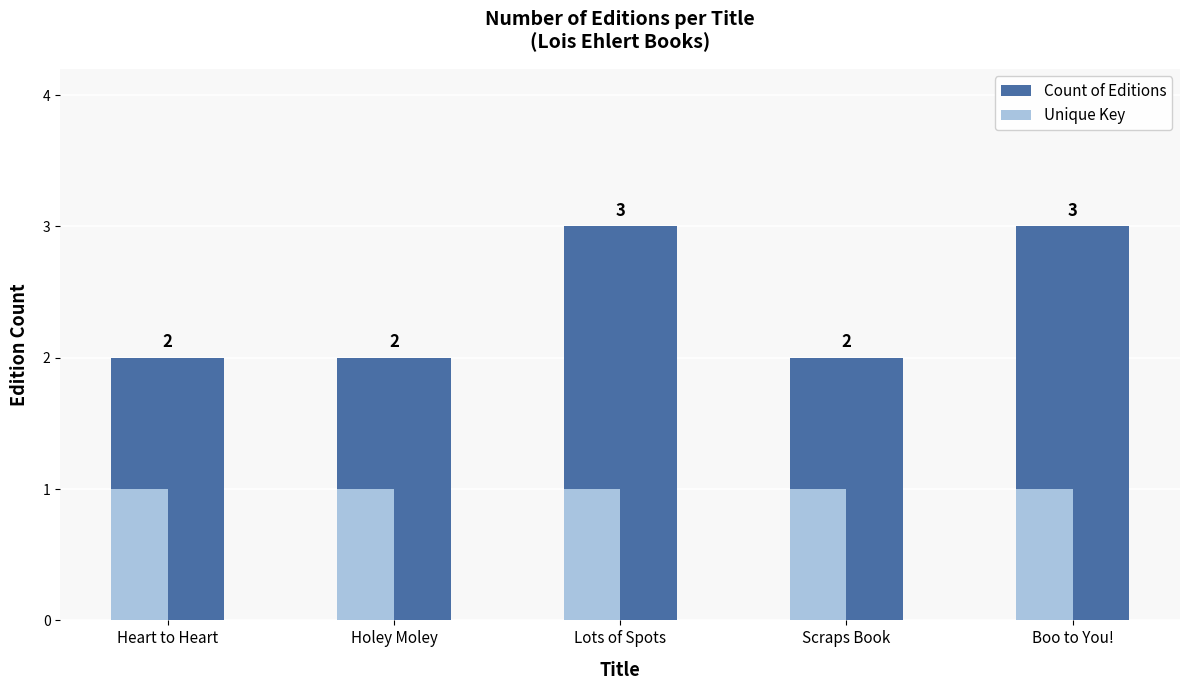

What is the sum of the Count of Editions values at Holey Moley and Heart to Heart?

4